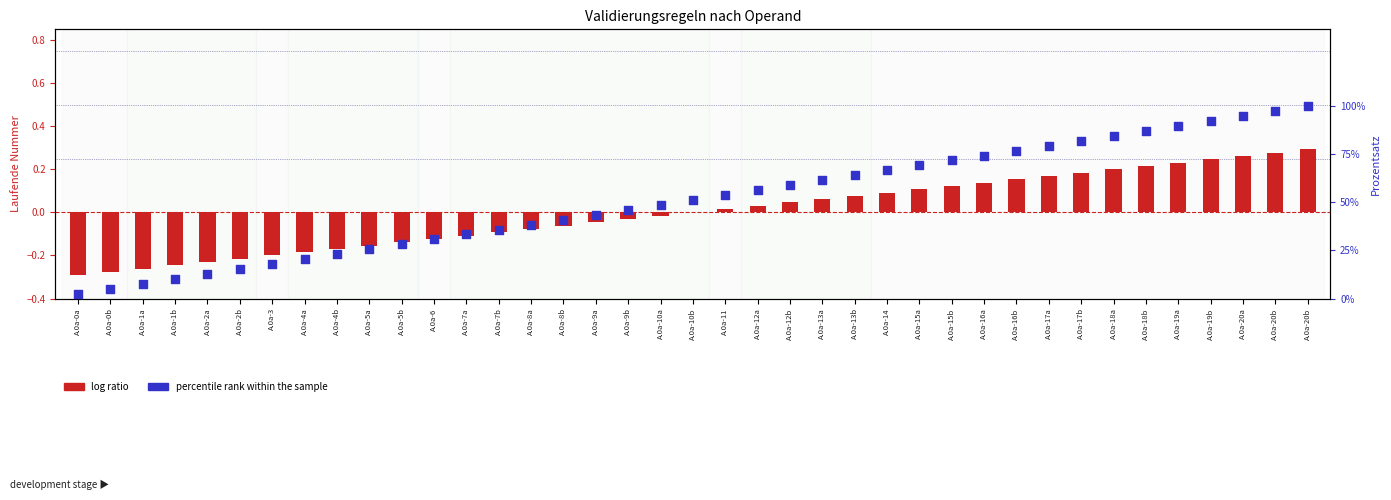

Which series has the largest Y range (max minus min)?

percentile rank within the sample